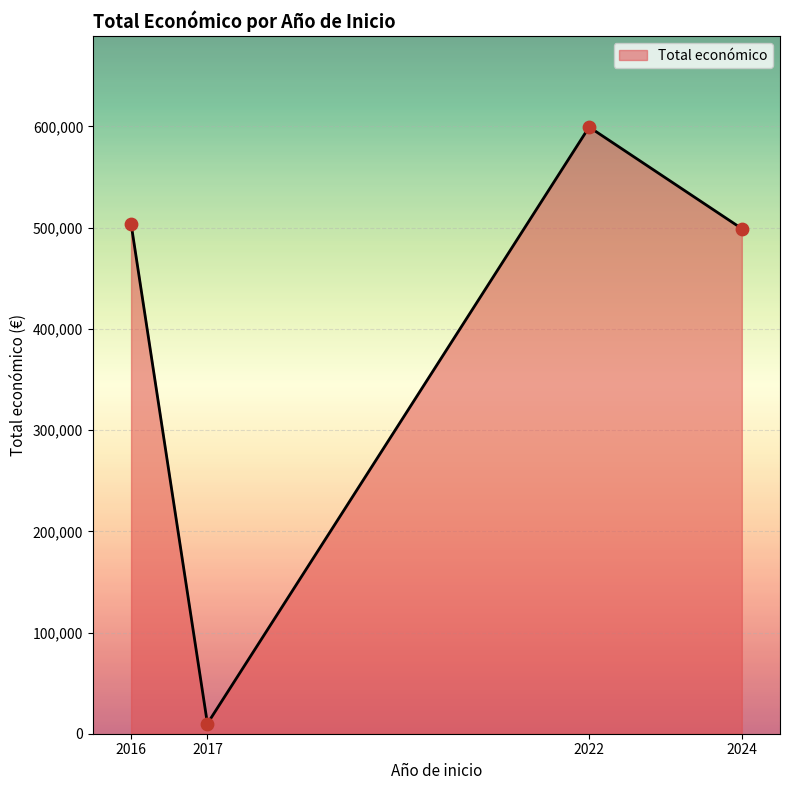

Approximately how many times larger is the value at 2024 compared to 2016?

1.0